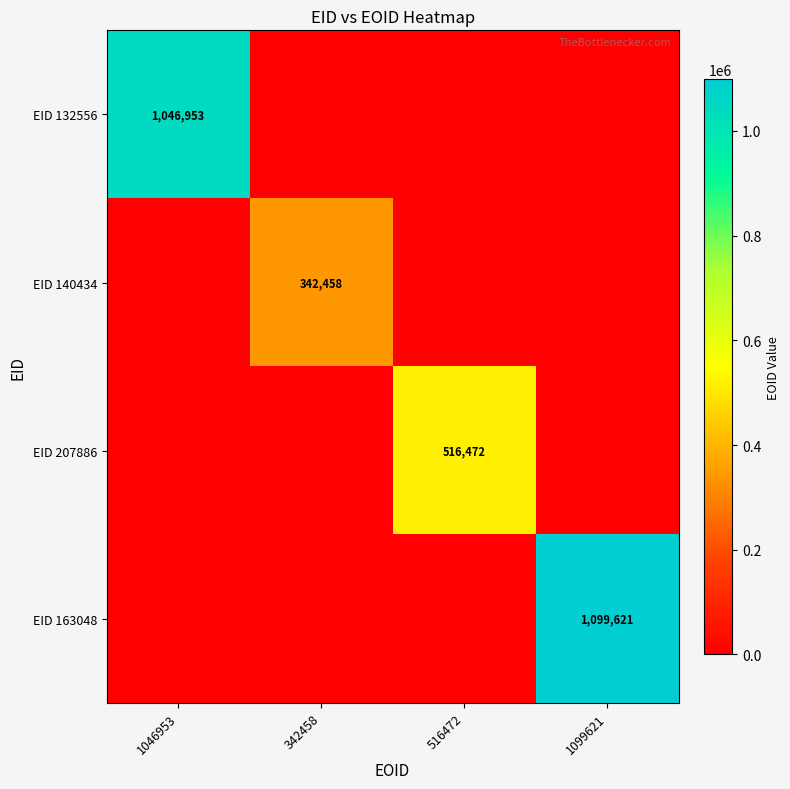

What is the spread (max minus min) of values at 1046953?

1046953